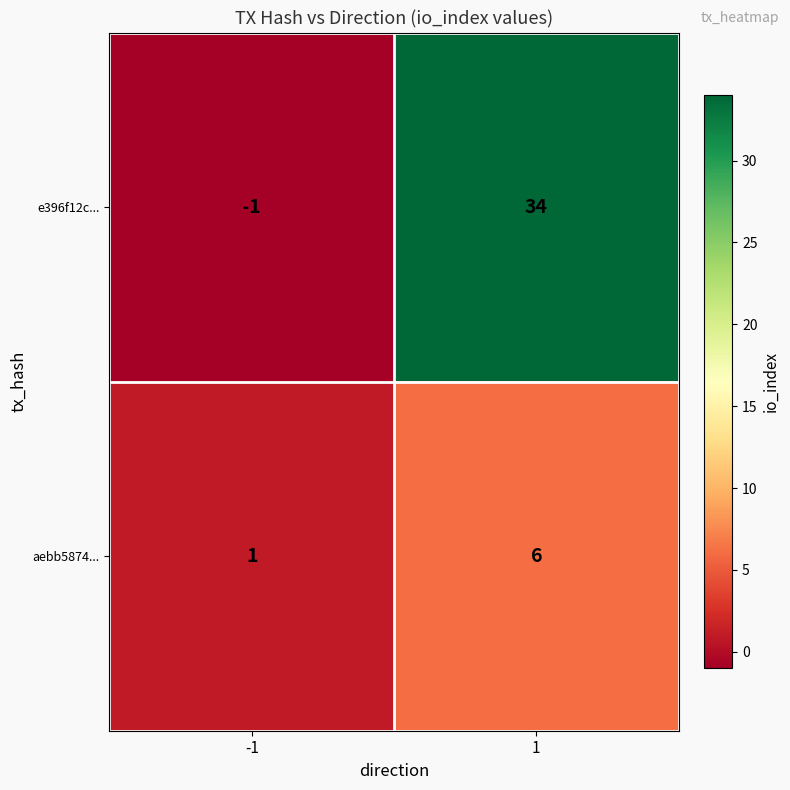

Is it true that e396f12c... equals 34 at 1?

True